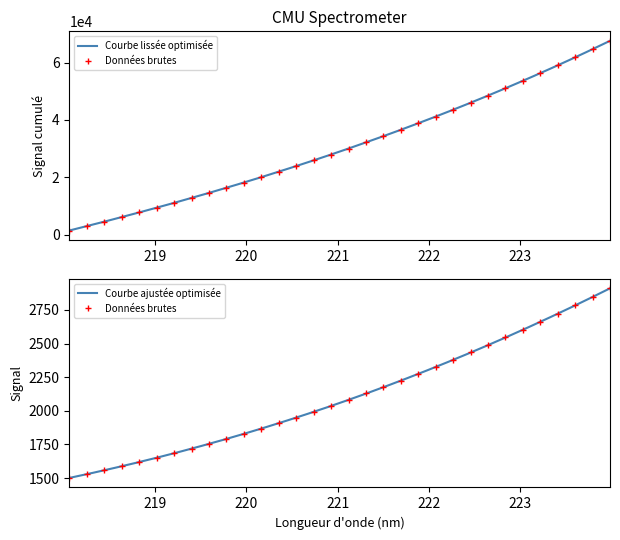

What is the label of the 20th point from the left?

221.6902